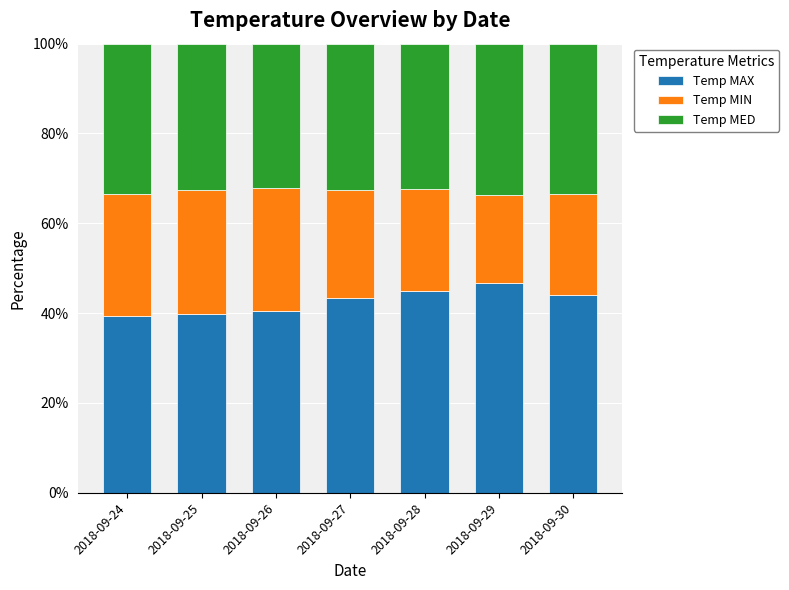

True or false: Temp MAX has a value of 39.4 at 2018-09-24.

True